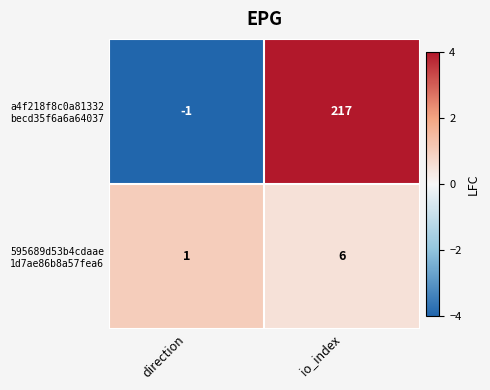

At which category does the chart reach its minimum across all series?

direction